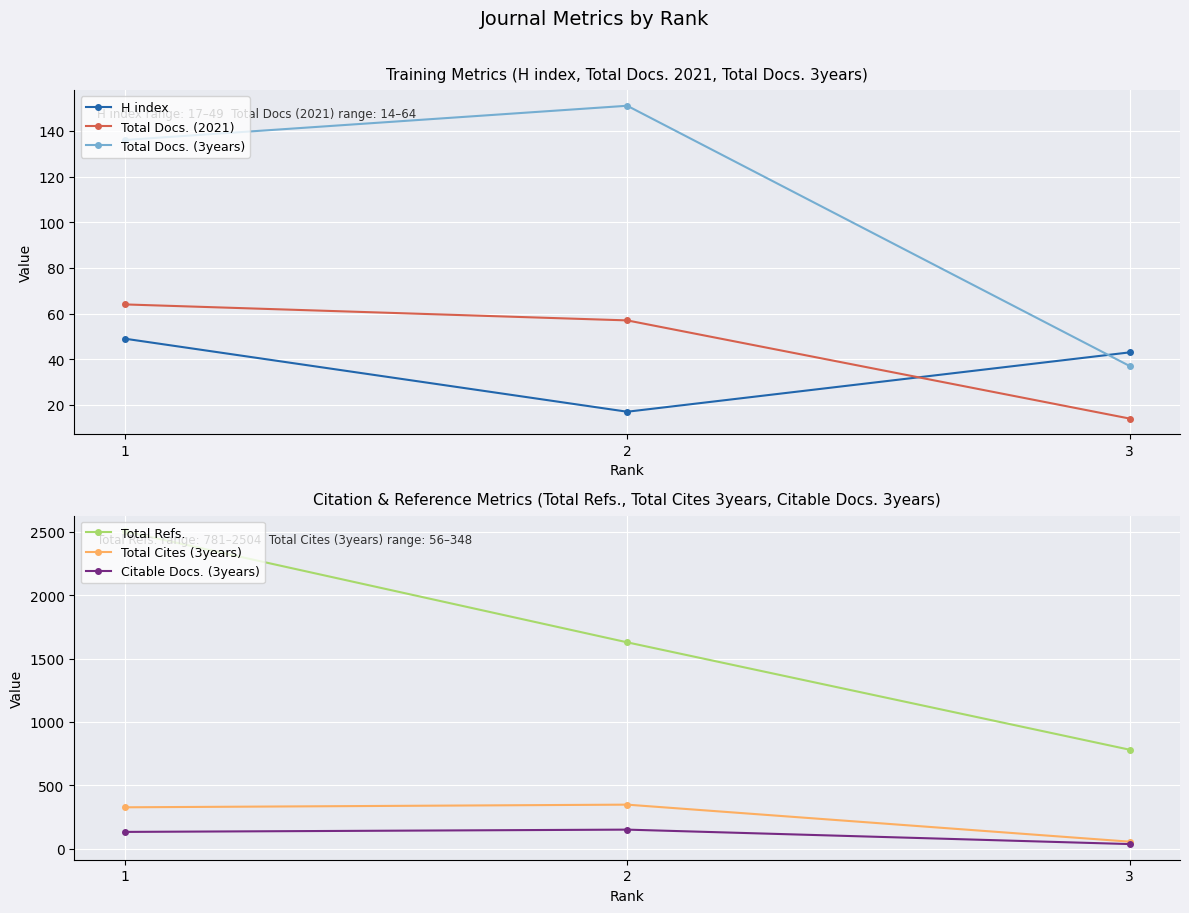

What is the maximum value for Citable Docs. (3years)?

151